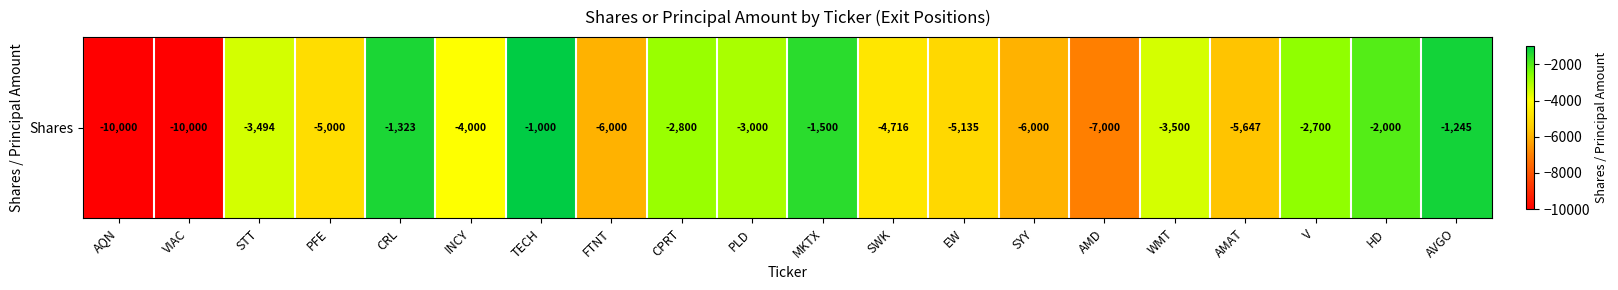

What is the change in value from FTNT to SWK?

+1284